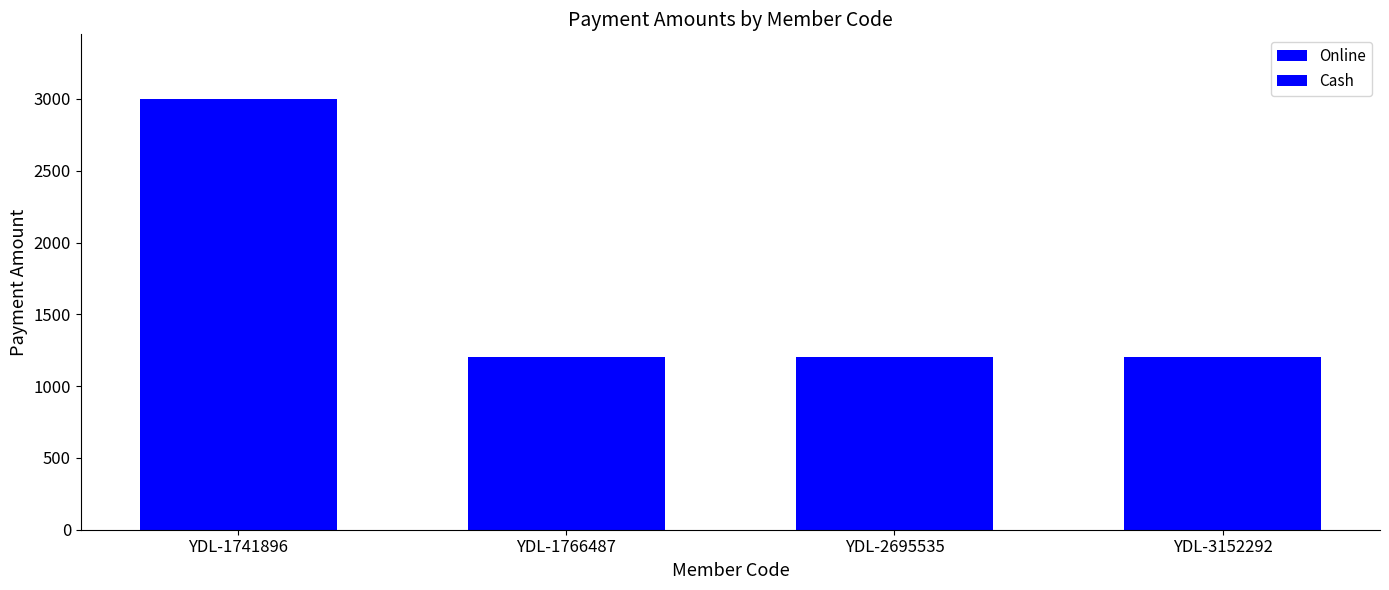

Are the bars grouped side by side (vs. stacked)?

No